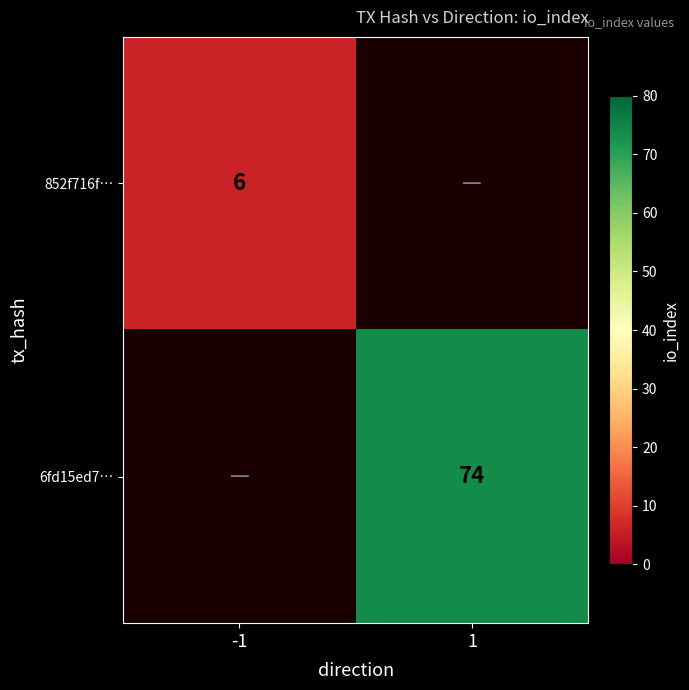

The value of 6fd15ed7… at 1 is 102. True or false?

False